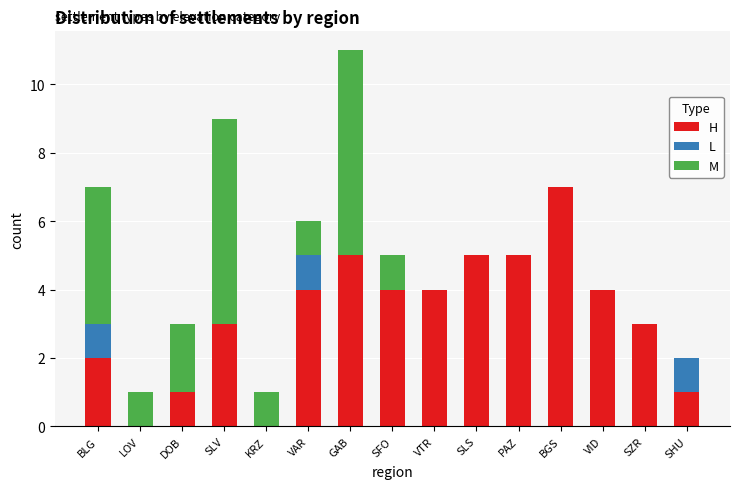

Are the bars grouped side by side (vs. stacked)?

No